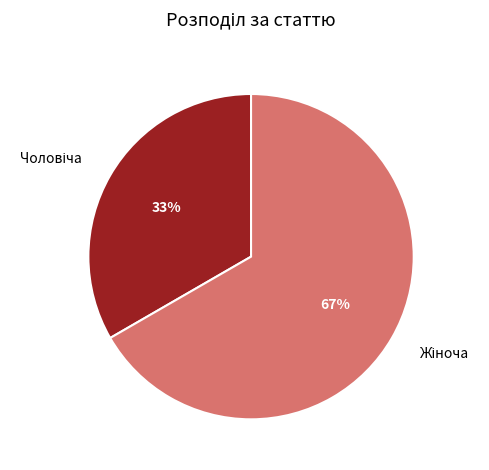

Is there a majority slice in this chart?

Yes